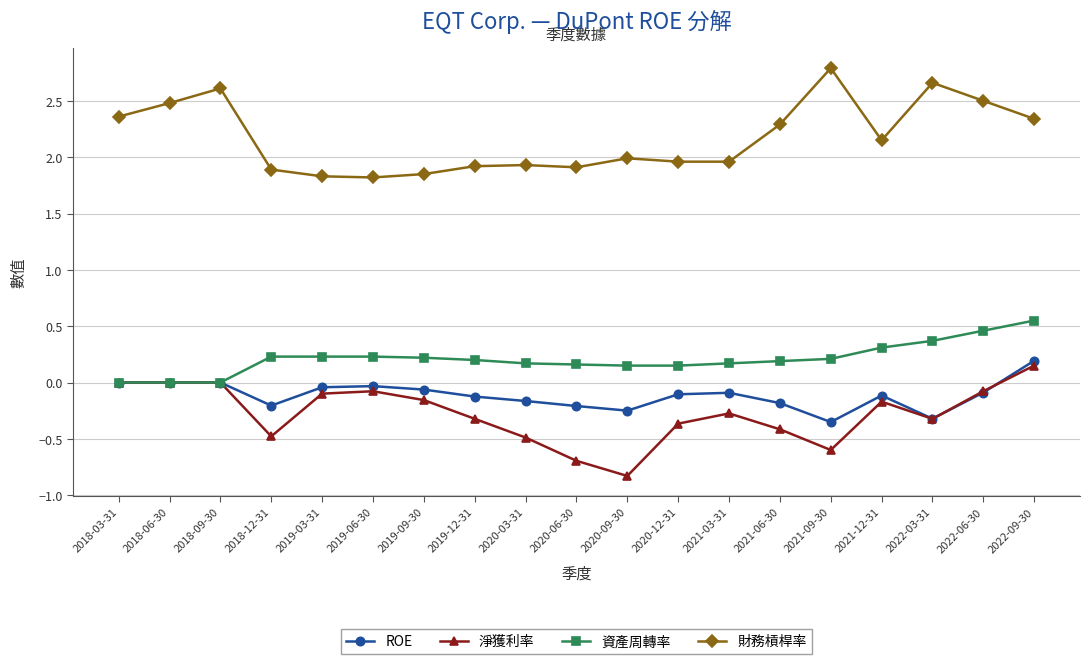

True or false: ROE has a value of -0.0 at 2019-03-31.

True